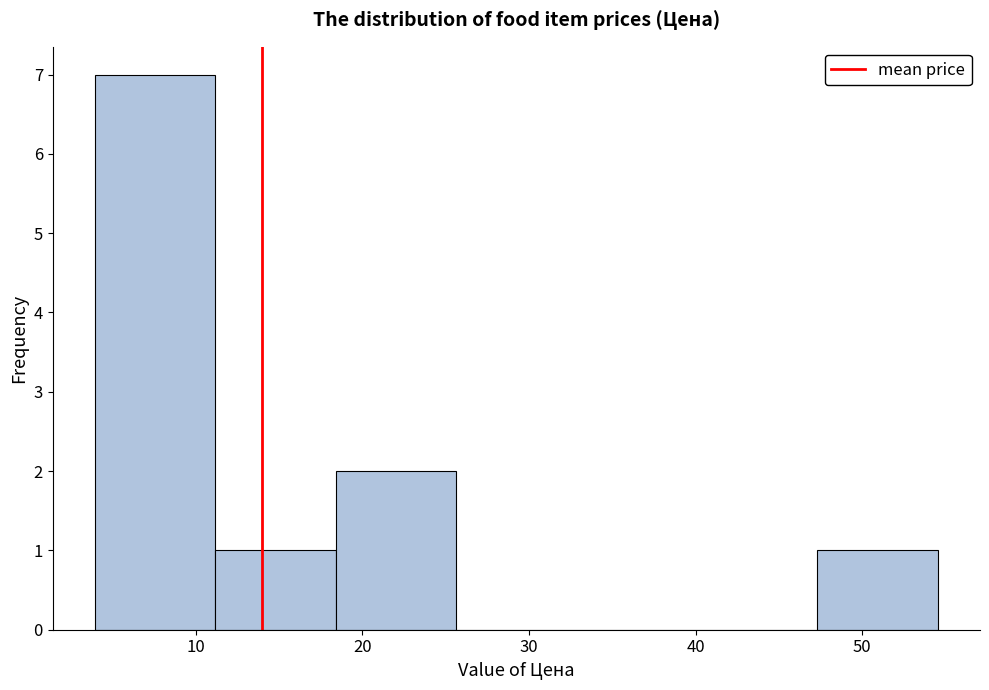

Reading left to right, transcribe this chart: for each bar, give the range it covers on the x-axis and its height. Neither the bar edges nor the heights are printed on the chart, so give them approximately, as read against the axes.

4 to 11: 7
11 to 18: 1
18 to 26: 2
26 to 33: 0
33 to 40: 0
40 to 47: 0
47 to 55: 1